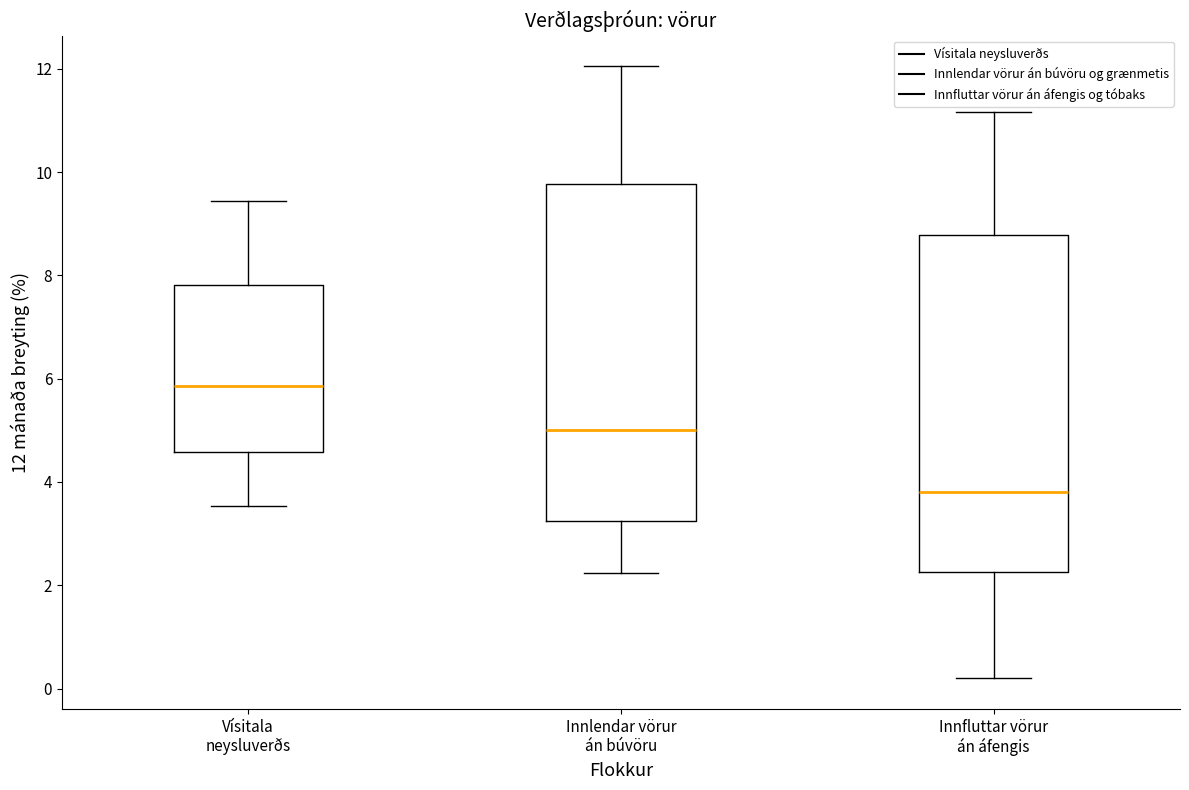

Which box's median line is the highest?

Vísitala neysluverðs